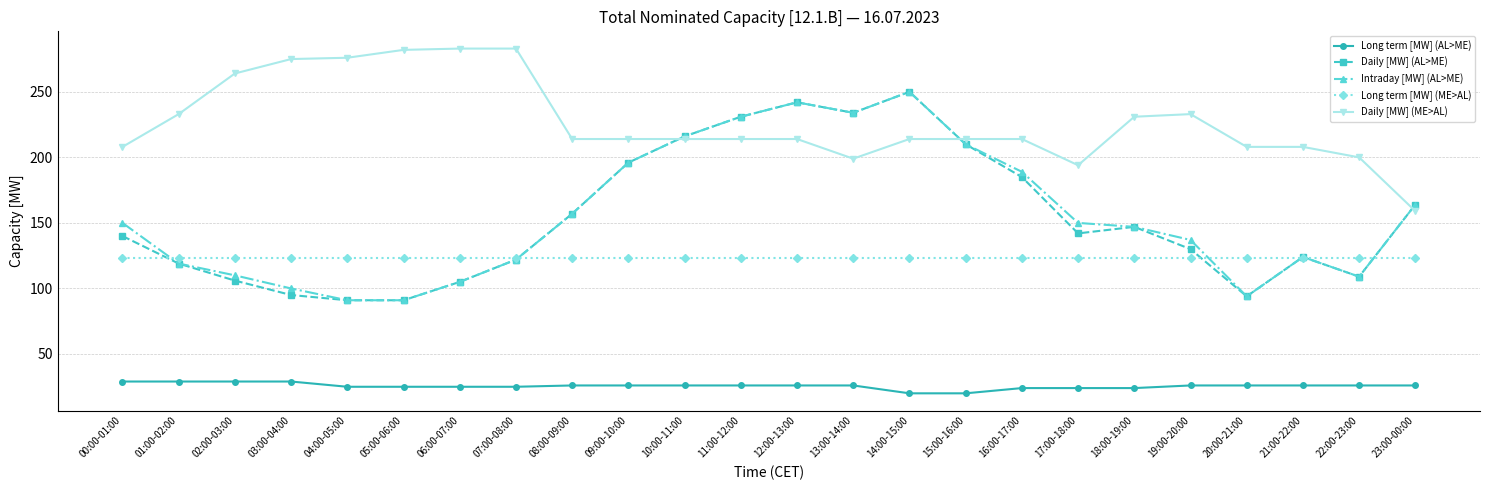

How many lines are shown in the chart?

5